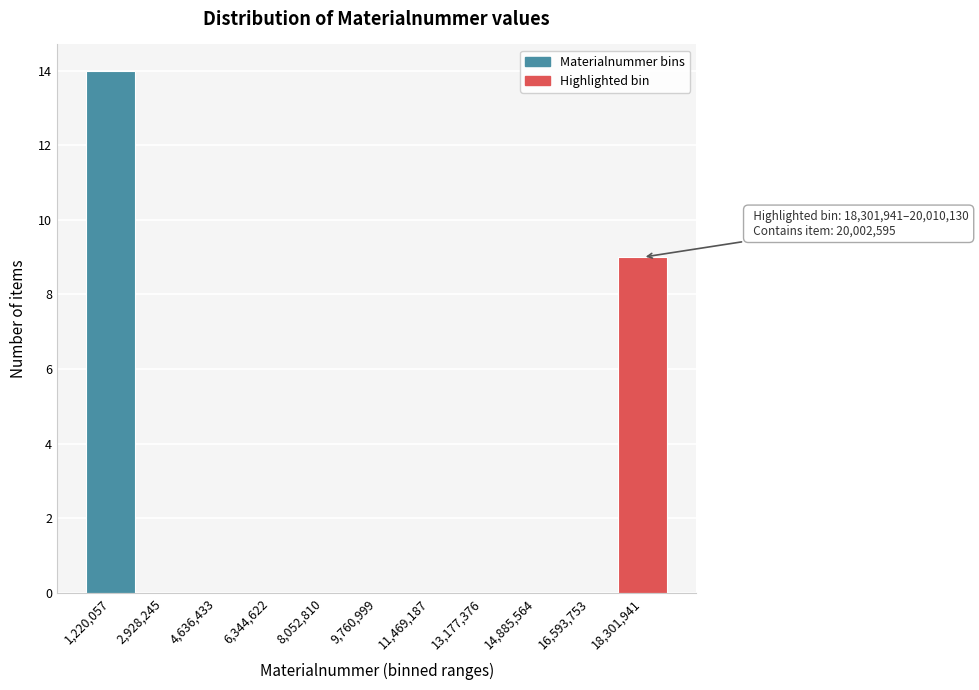

Reading right to left, transcribe all the data shown in this chart.

18,301,941=9	16,593,753=0	14,885,564=0	13,177,376=0	11,469,187=0	9,760,999=0	8,052,810=0	6,344,622=0	4,636,433=0	2,928,245=0	1,220,057=14